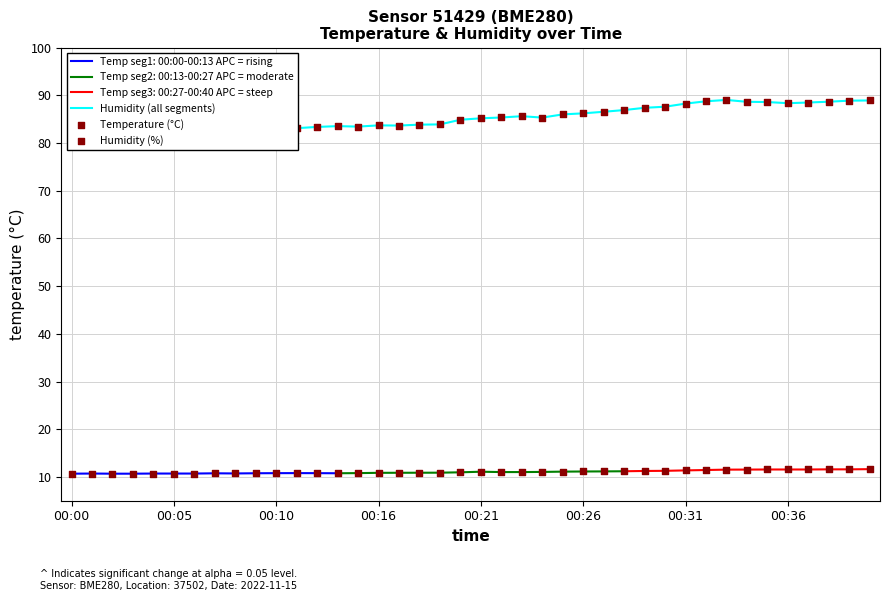

What is the lowest value of the Temp seg1: 00:00-00:13 APC = rising series?

10.7